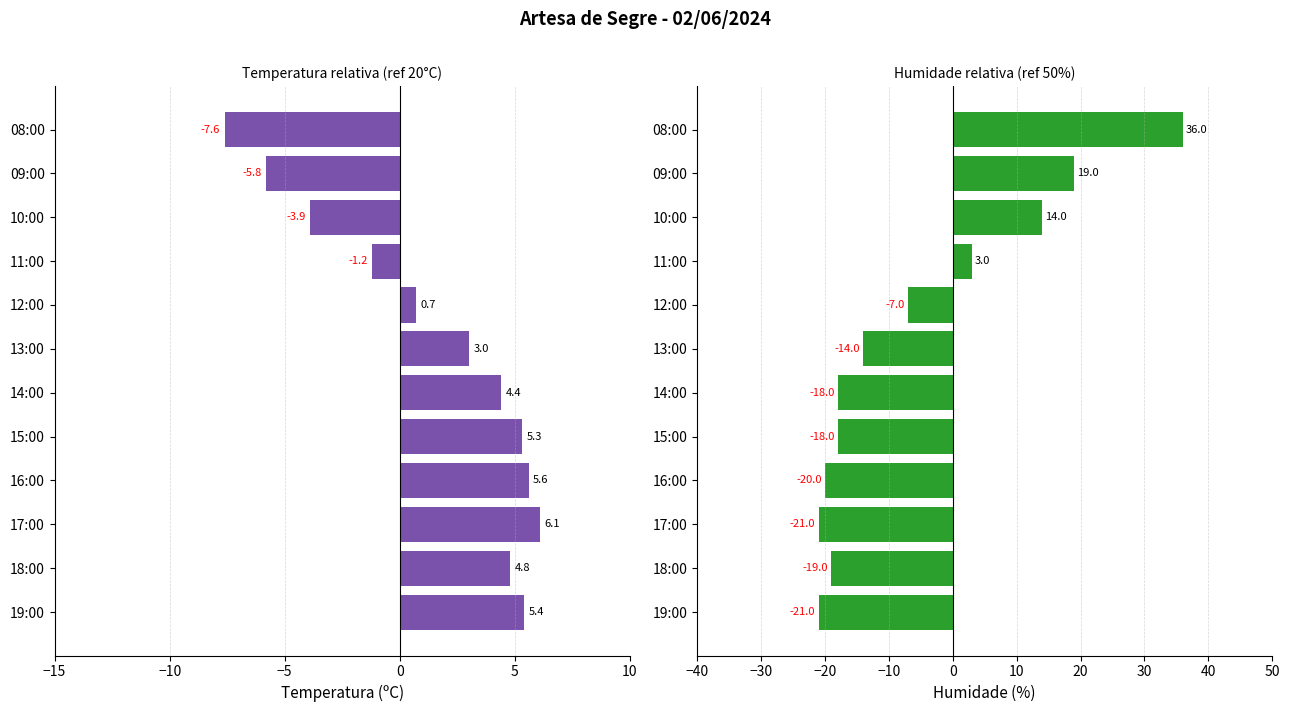

How many negative values does the Humidade (%) series have?

8